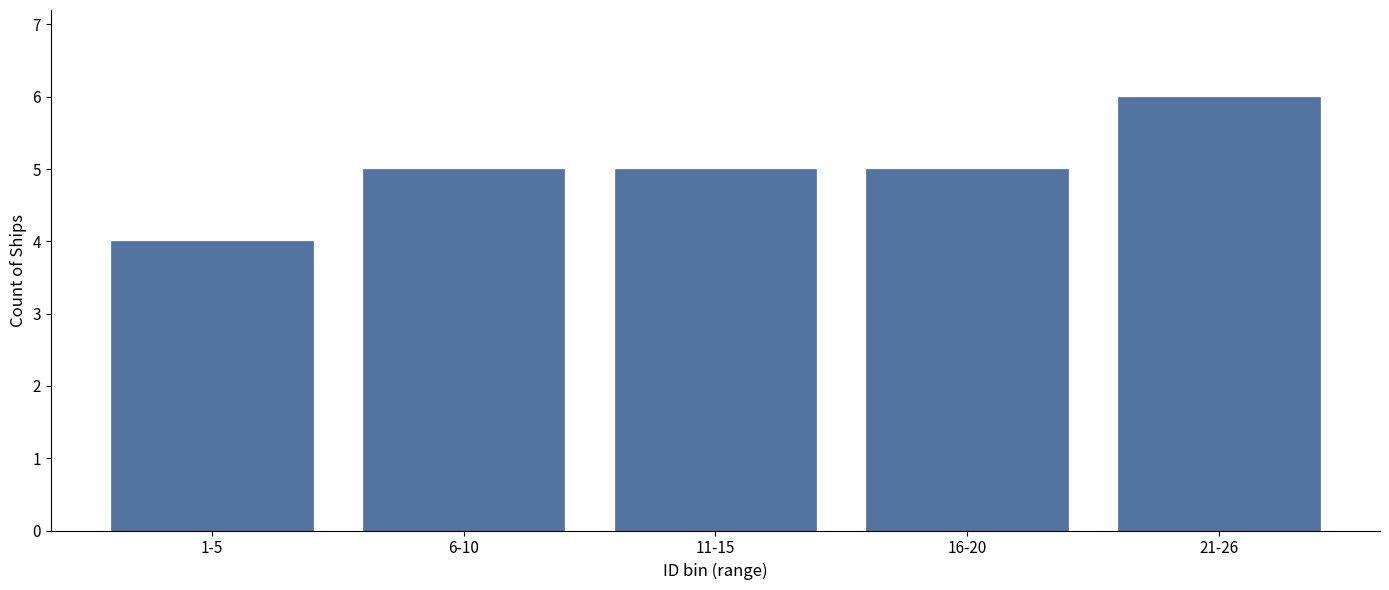

Reading right to left, extract all data points from this chart.

6	5	5	5	4